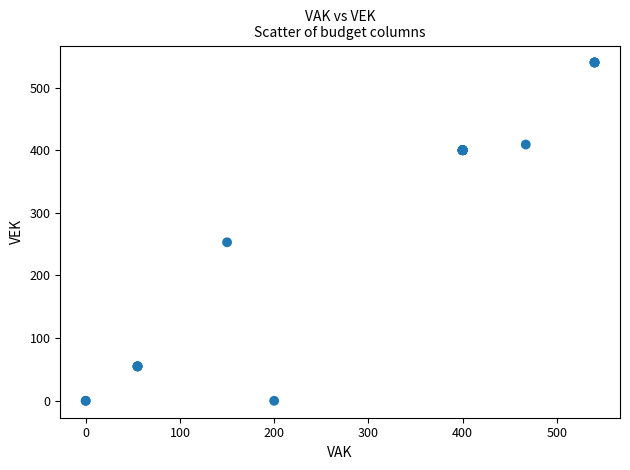

What Y value in the scatter plot is closest to 270?

253